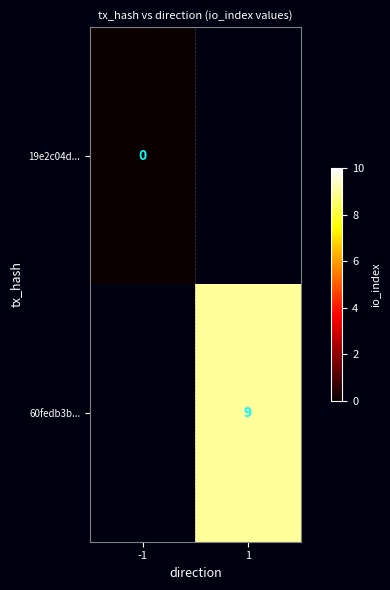

Is the value of 60fedb3b... at 1 greater than the value of 19e2c04d... at -1?

Yes